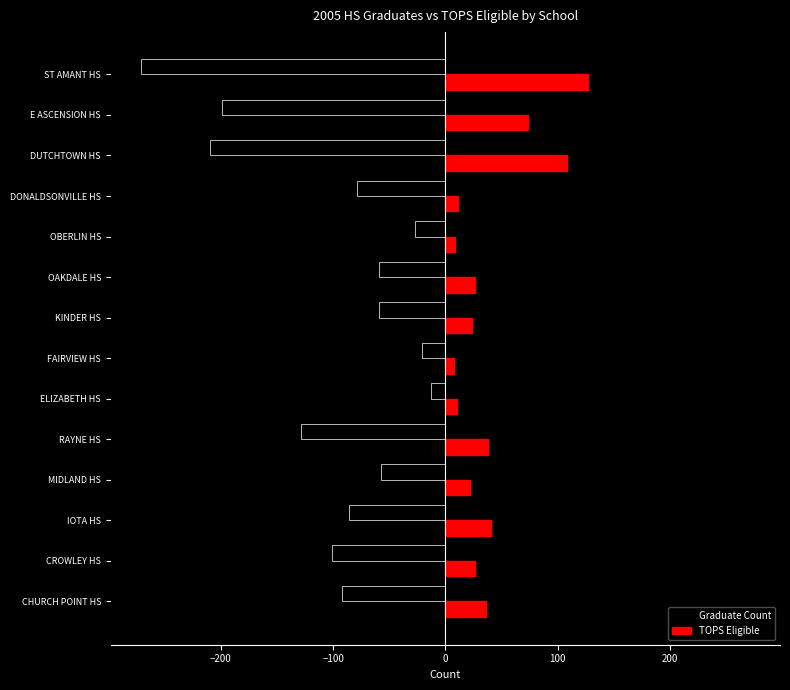

How many data points in TOPS Eligible are less than 26?

6